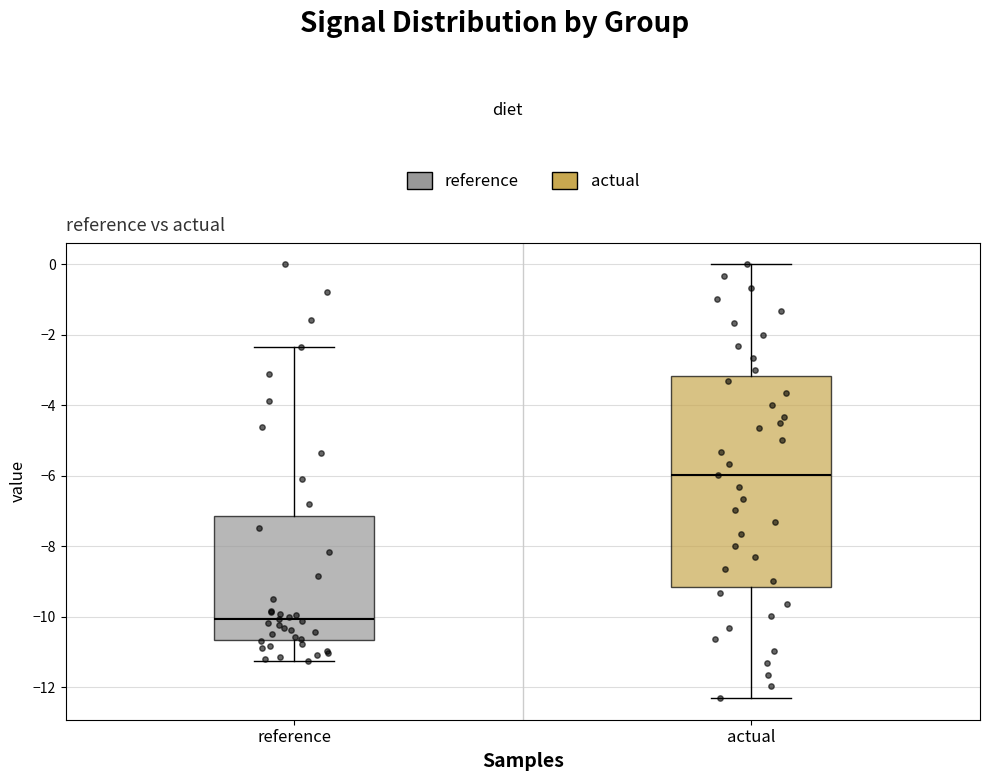

Which box has the highest median line?

actual